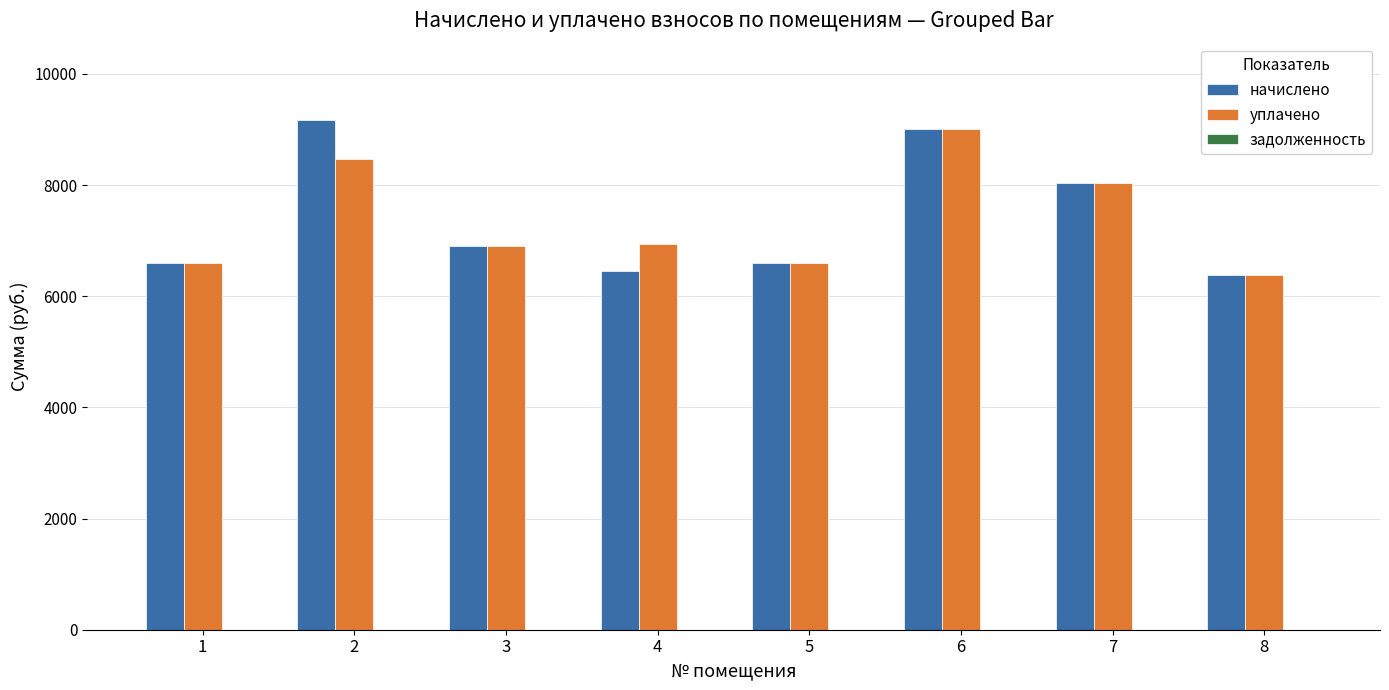

What is the sum of the начислено values at 2 and 5?

15774.7